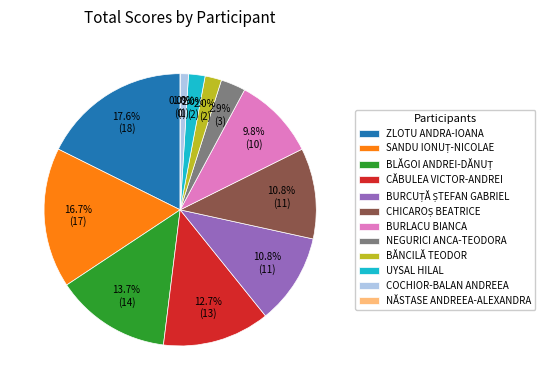

Rank the categories by value from lowest to highest.

NĂSTASE ANDREEA-ALEXANDRA, COCHIOR-BALAN ANDREEA, BĂNCILĂ TEODOR, UYSAL HILAL, NEGURICI ANCA-TEODORA, BURLACU BIANCA, BURCUȚĂ ȘTEFAN GABRIEL, CHICAROȘ BEATRICE, CĂBULEA VICTOR-ANDREI, BLĂGOI ANDREI-DĂNUȚ, SANDU IONUȚ-NICOLAE, ZLOTU ANDRA-IOANA